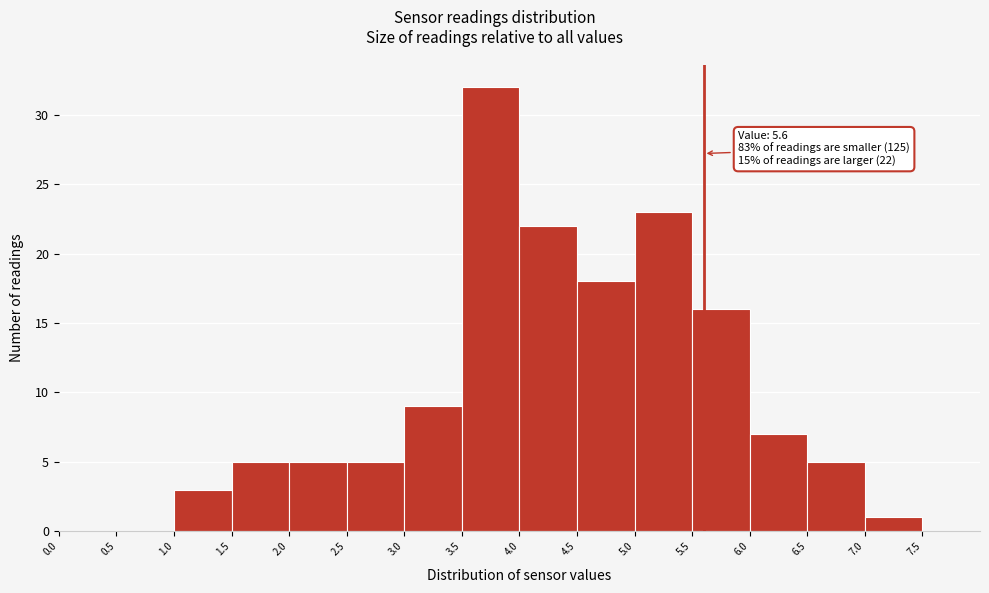

Over which range of the x-axis is the bar tallest?

3.5 to 4.0